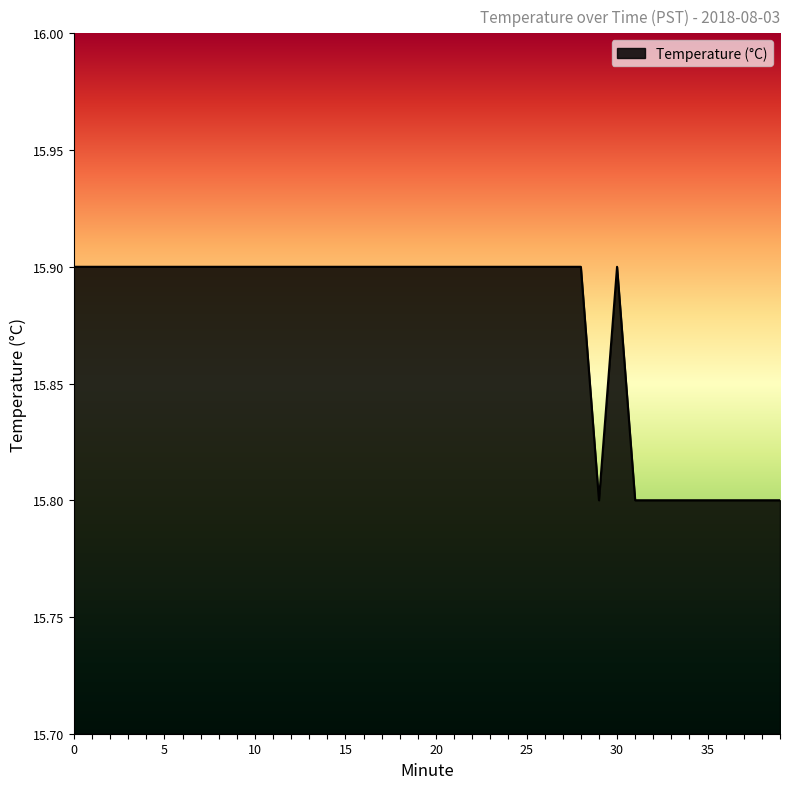

What is the greatest value displayed?

15.9